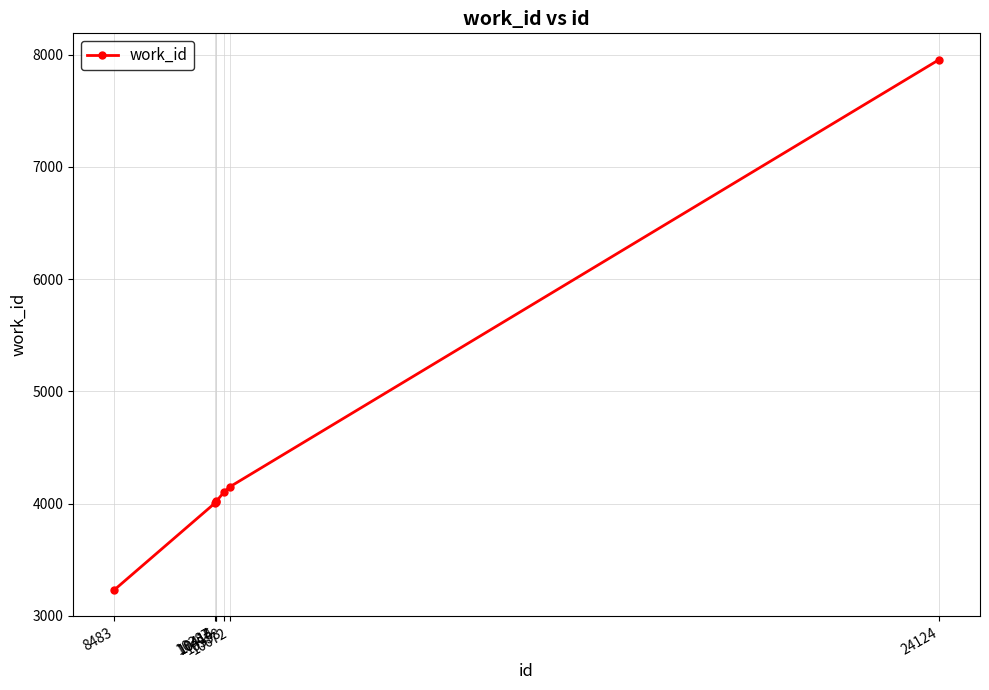

Does the chart have visible grid lines?

Yes